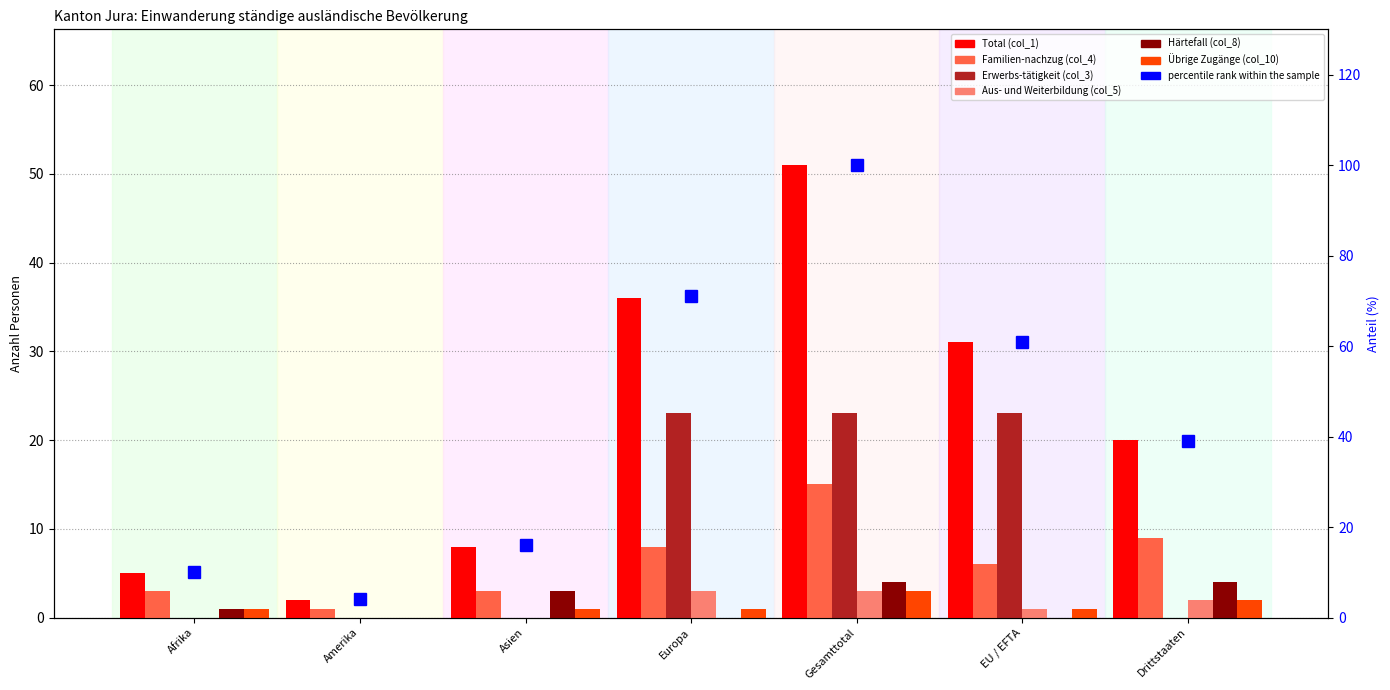

What is the difference between the Härtefall (col_8) values at Amerika and Drittstaaten?

4